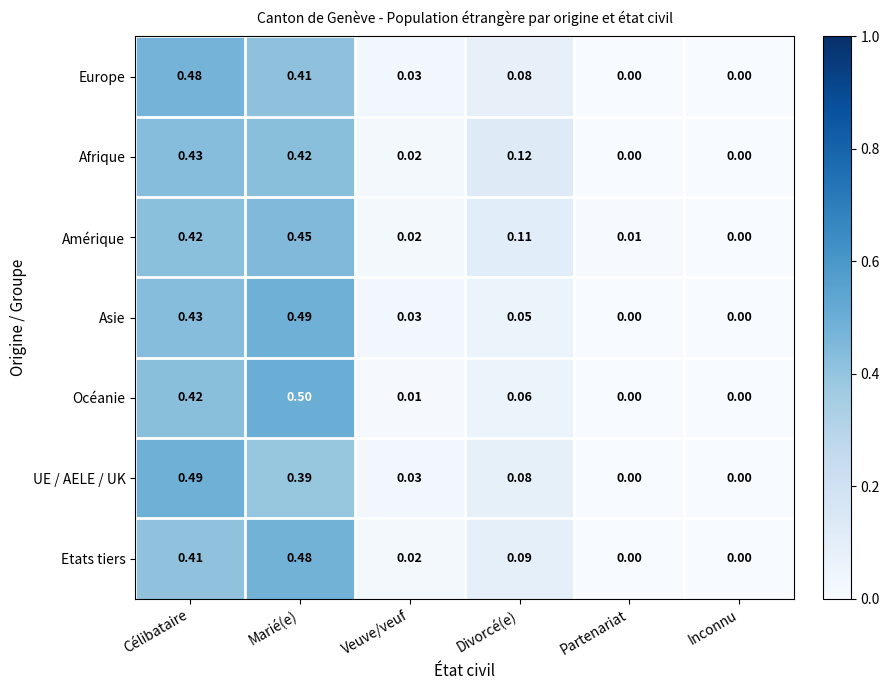

Which series has the widest spread of values?

Océanie